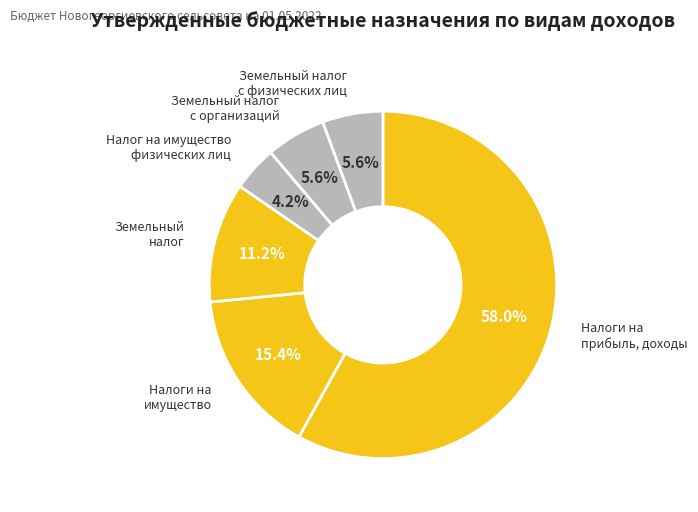

What is the smallest slice in the pie chart?

Налог на имущество физических лиц